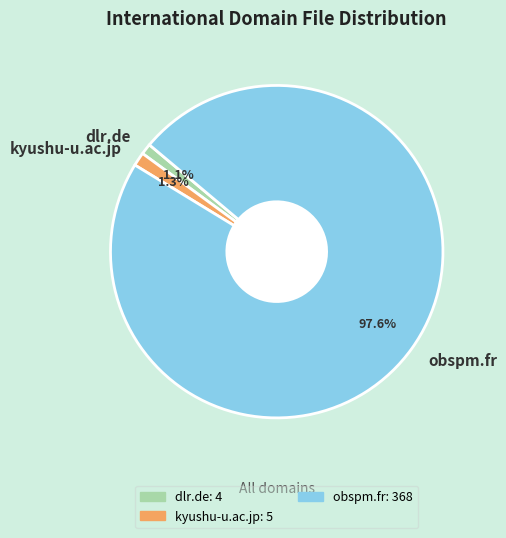

Which slice represents more than half of the pie?

obspm.fr